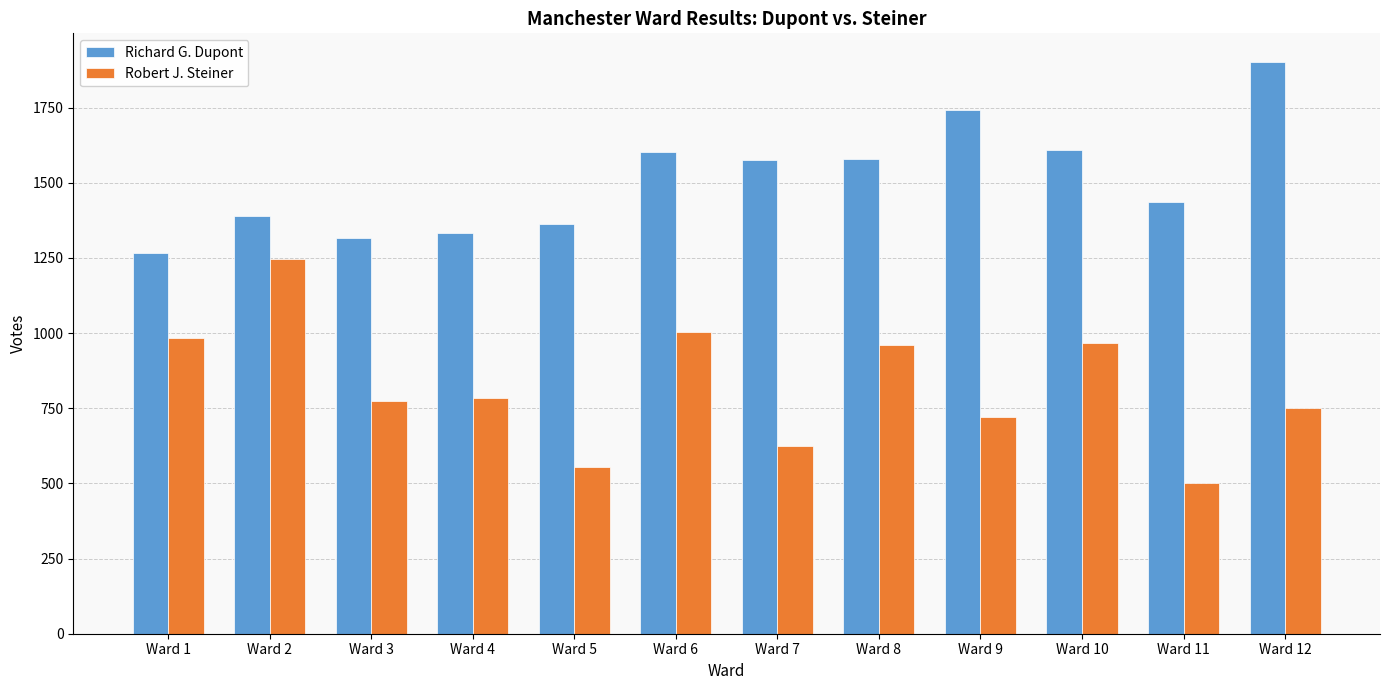

The Richard G. Dupont series shows 1268 at Ward 1. True or false?

True